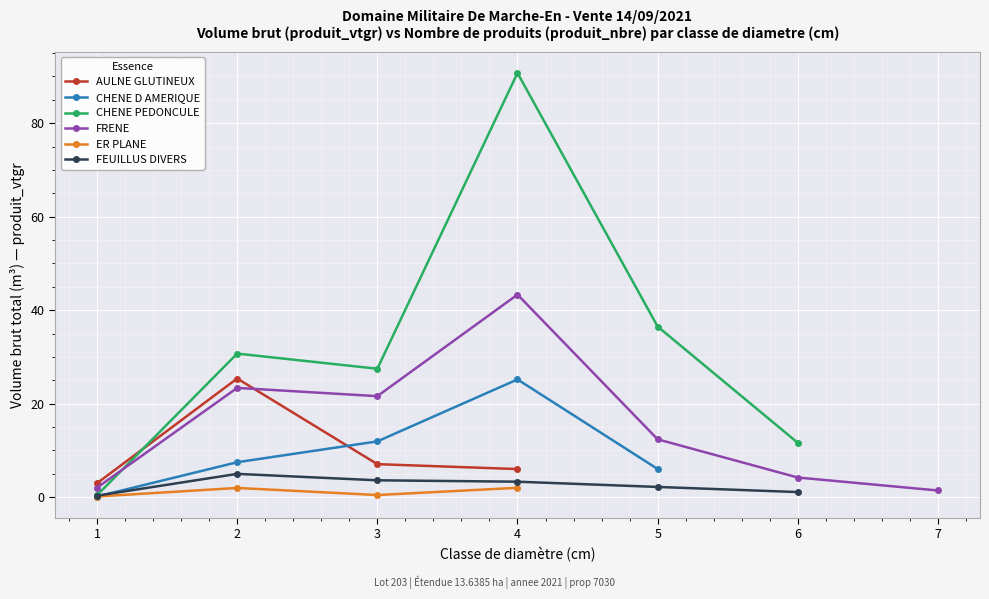

List the labels in order of value, largest first.

2, 3, 4, 1